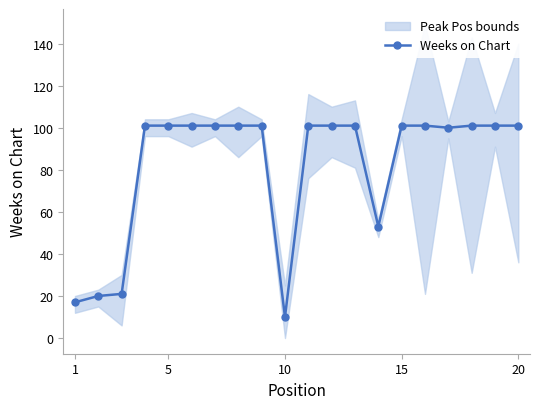

Reading left to right, extract all data points from this chart.

17	20	21	101	101	101	101	101	101	10	101	101	101	53	101	101	100	101	101	101